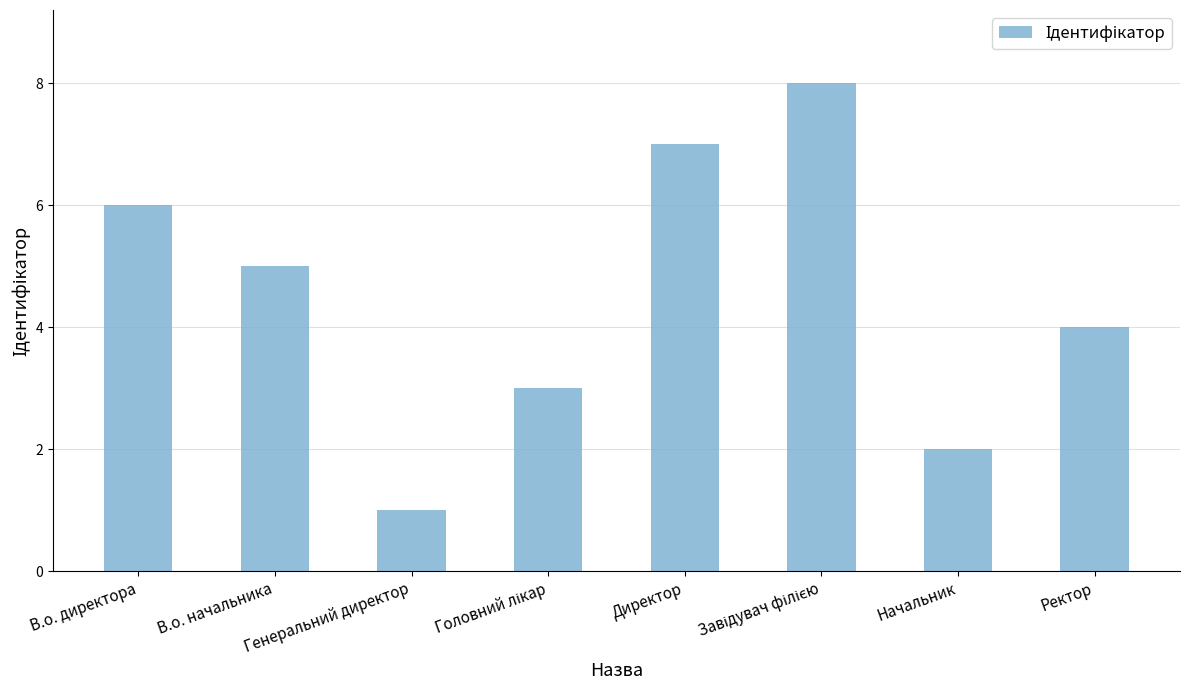

At which category does the chart reach its minimum across all series?

Генеральний директор